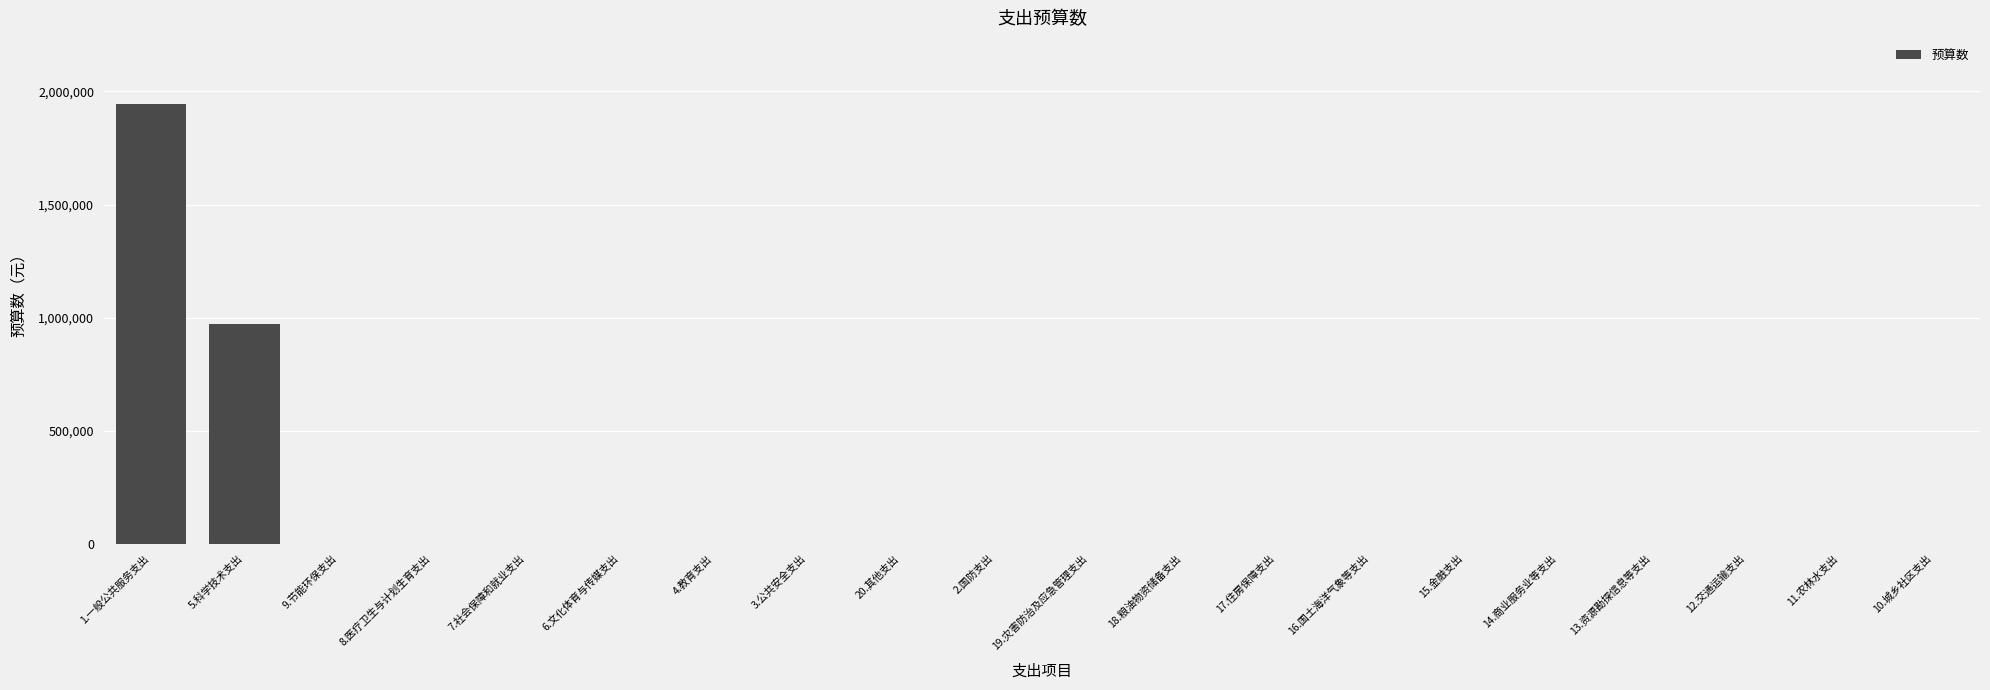

What is the sum of all values?

2914788